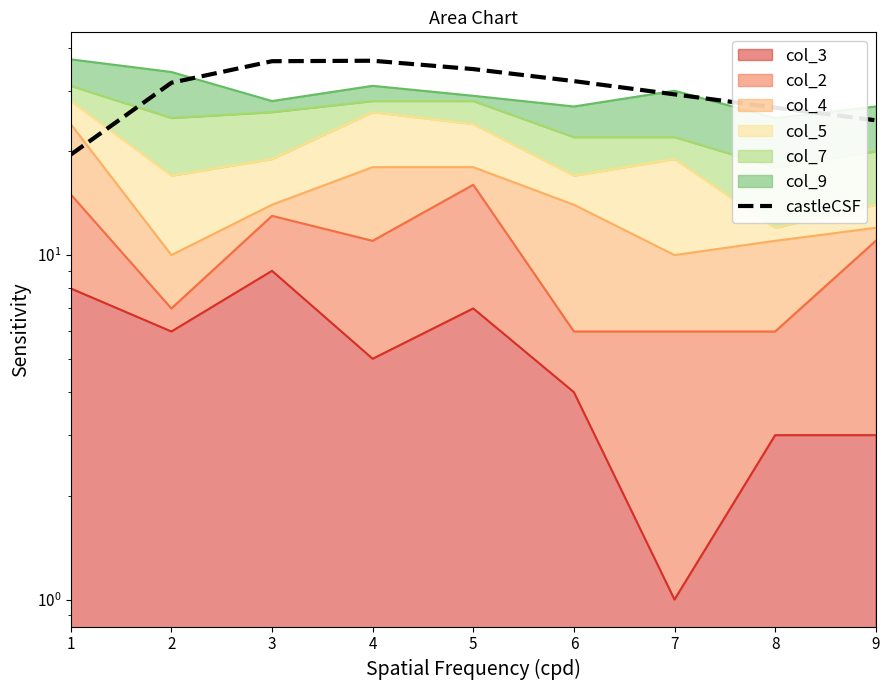

Reading left to right, what are all the values shown in this chart?

1=19.6	2=31.6	3=36.5	4=36.7	5=34.7	6=32.0	7=29.3	8=26.8	9=24.6